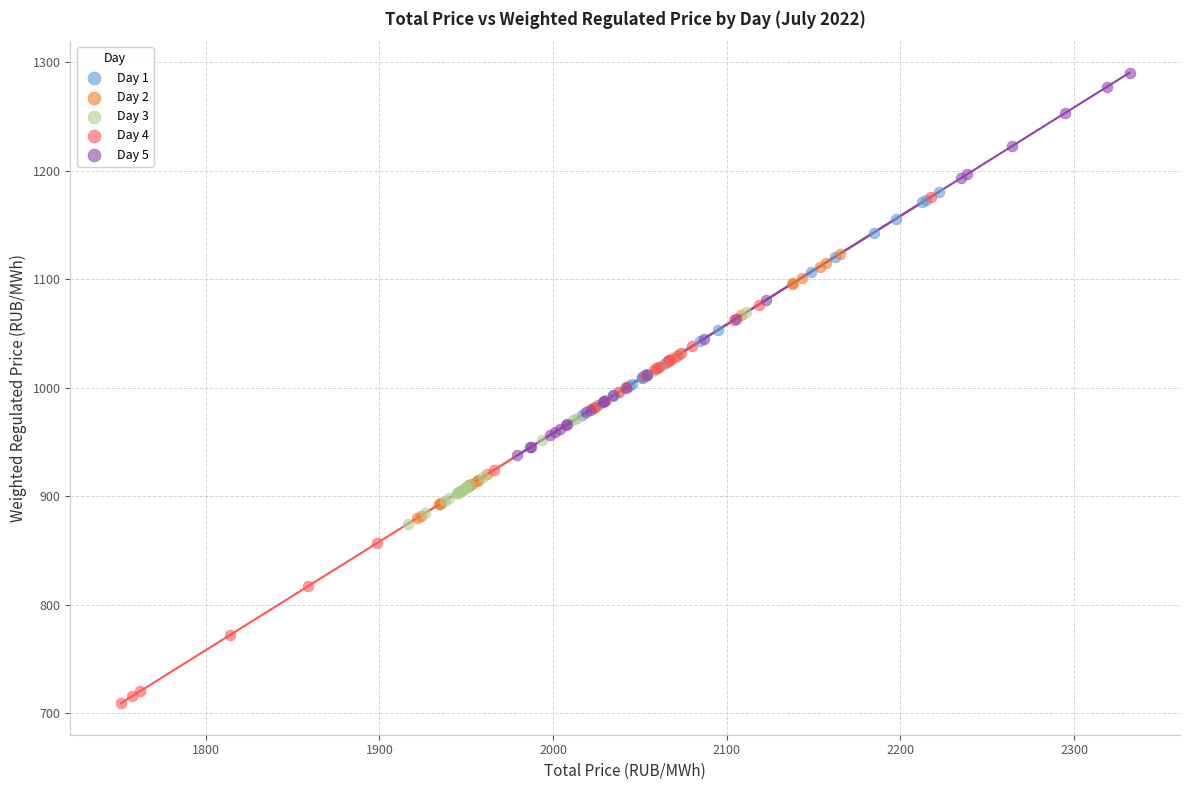

Which series contains the highest Y value?

Day 5